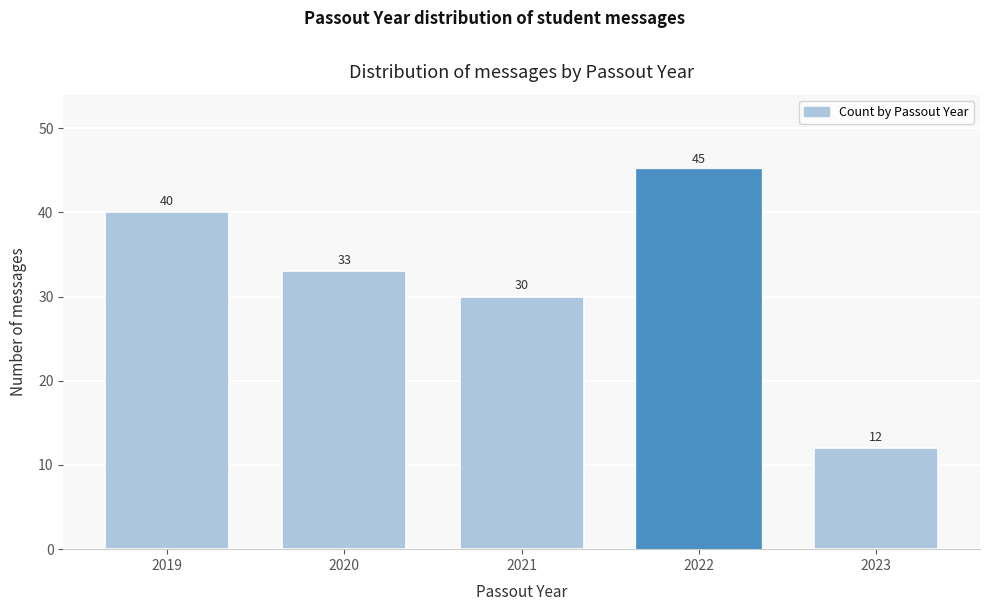

Reading left to right, transcribe all the data shown in this chart.

40	33	30	45	12